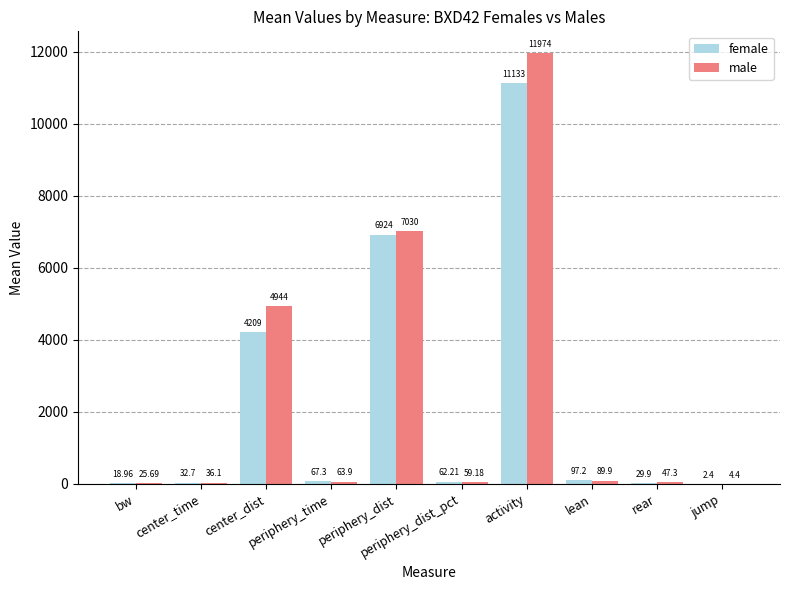

Which series has the largest total across all categories?

male